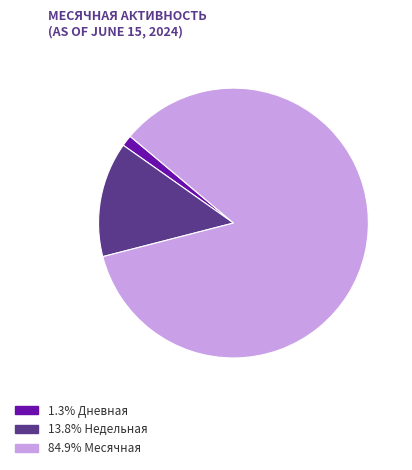

Is there a majority slice in this chart?

Yes